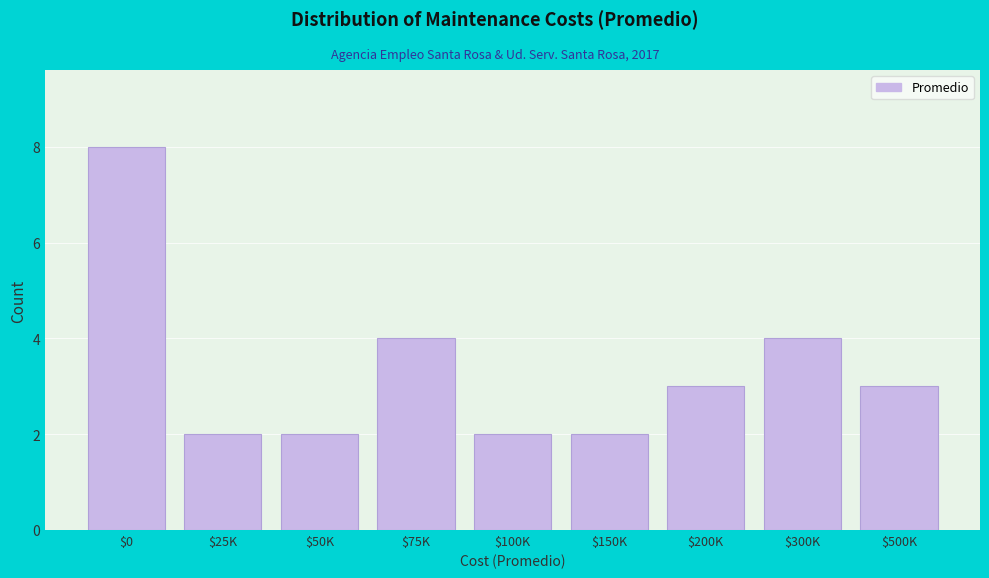

Reading left to right, transcribe all the data shown in this chart.

8	2	2	4	2	2	3	4	3